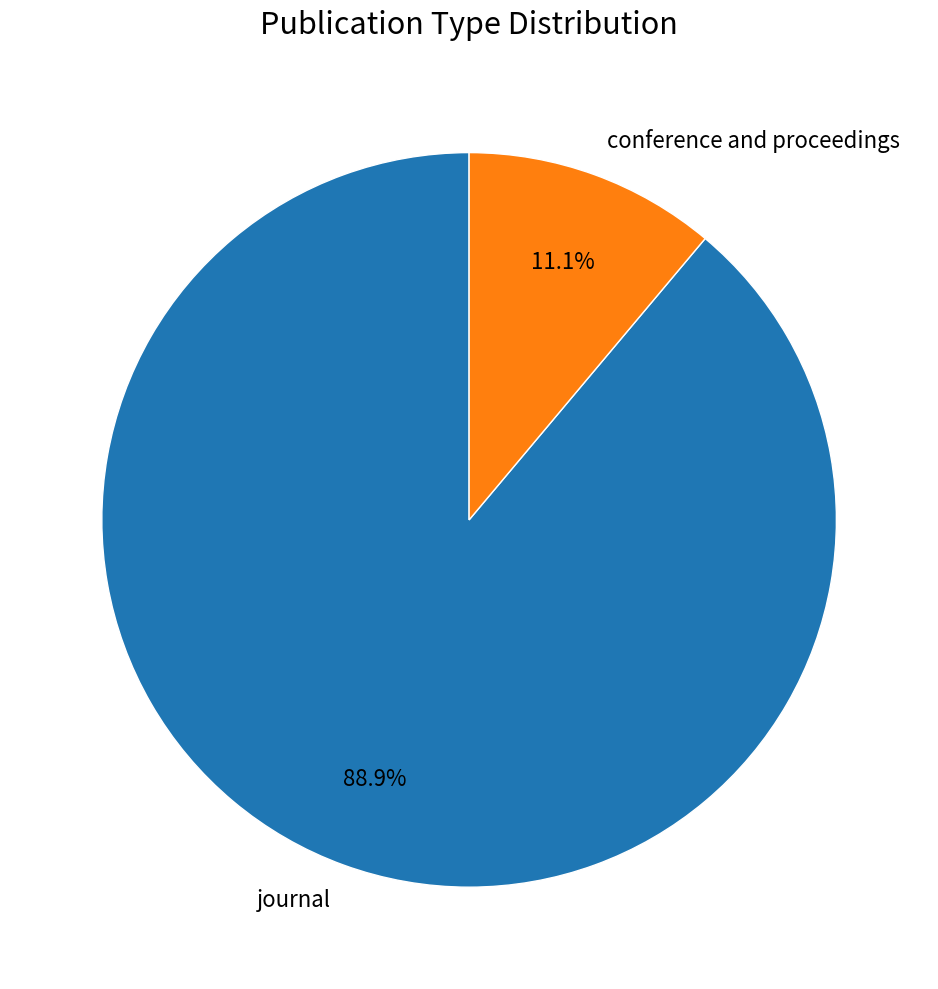

What is the ratio of the value at journal to the value at conference and proceedings?

8.0